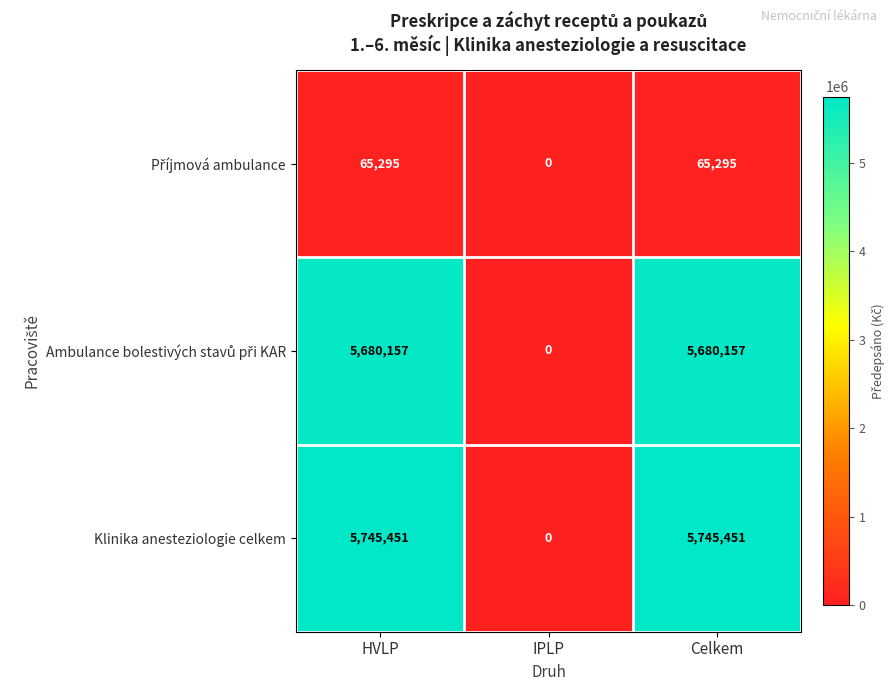

Which series has the widest spread of values?

Klinika anesteziologie celkem